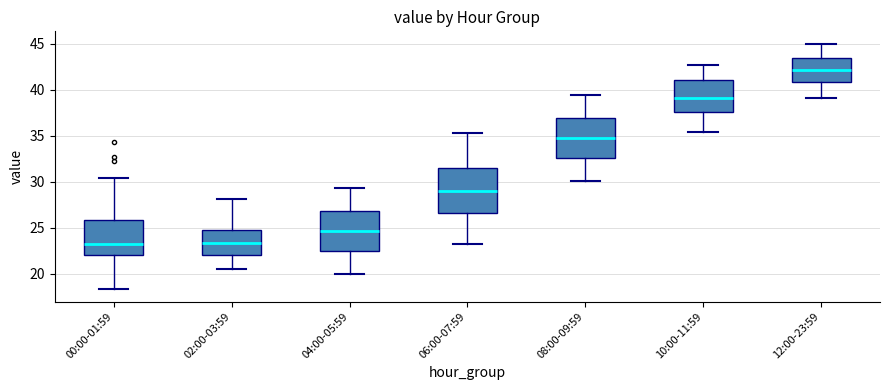

Which box's median line is the highest?

12:00-23:59